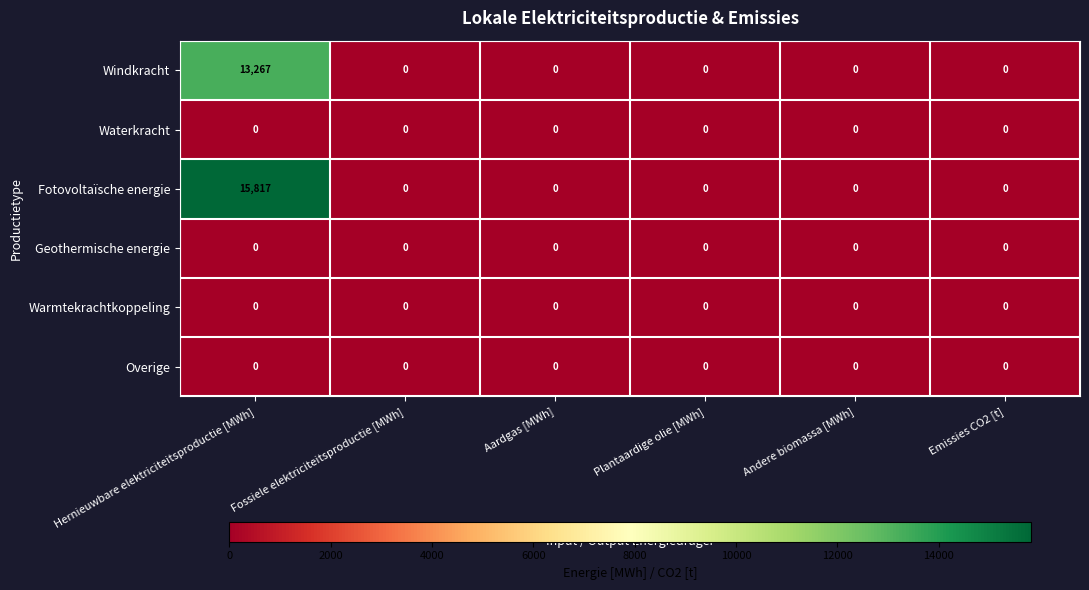

Which category has the highest value across all series?

Hernieuwbare elektriciteitsproductie [MWh]